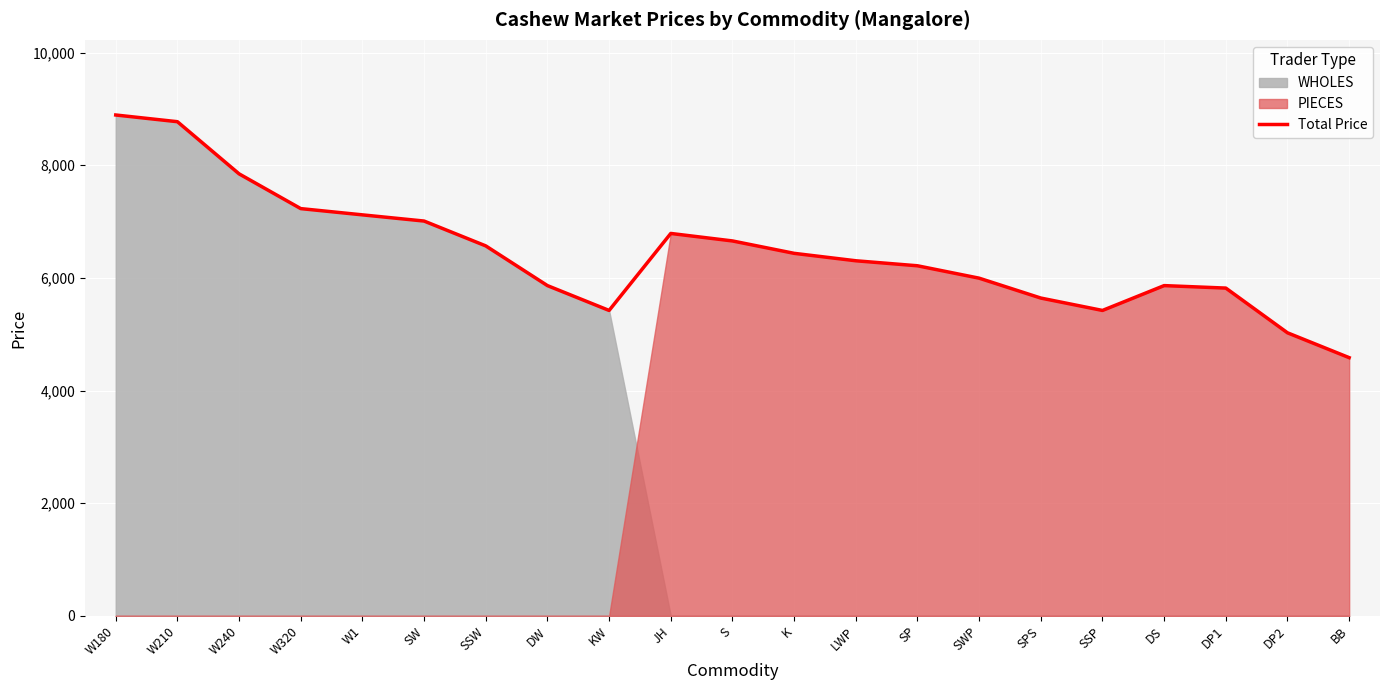

How many points are higher than both their immediate neighbors (excluding endpoints)?

2